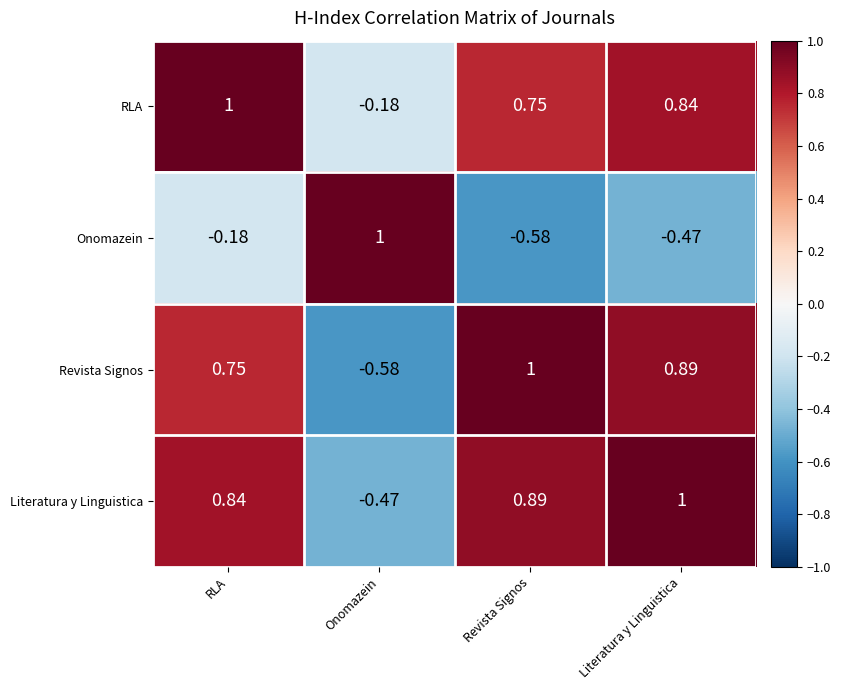

Rank the series at Literatura y Linguistica from highest to lowest value.

Literatura y Linguistica, Revista Signos, RLA, Onomazein